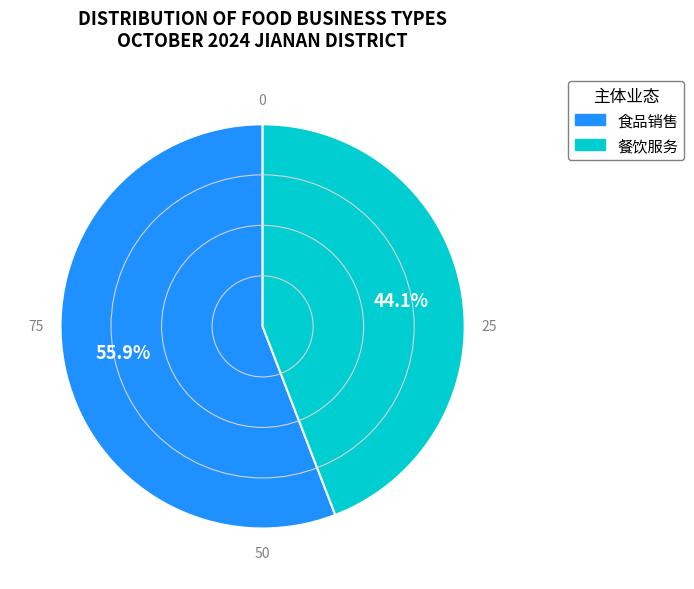

What is the ratio of the value at 食品销售 to the value at 餐饮服务?

1.3